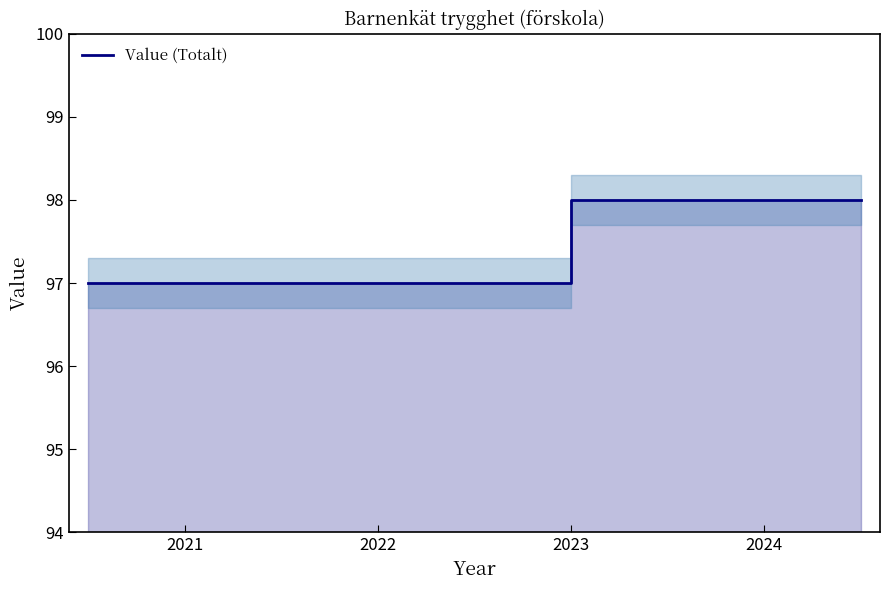

What is the greatest value displayed?

98